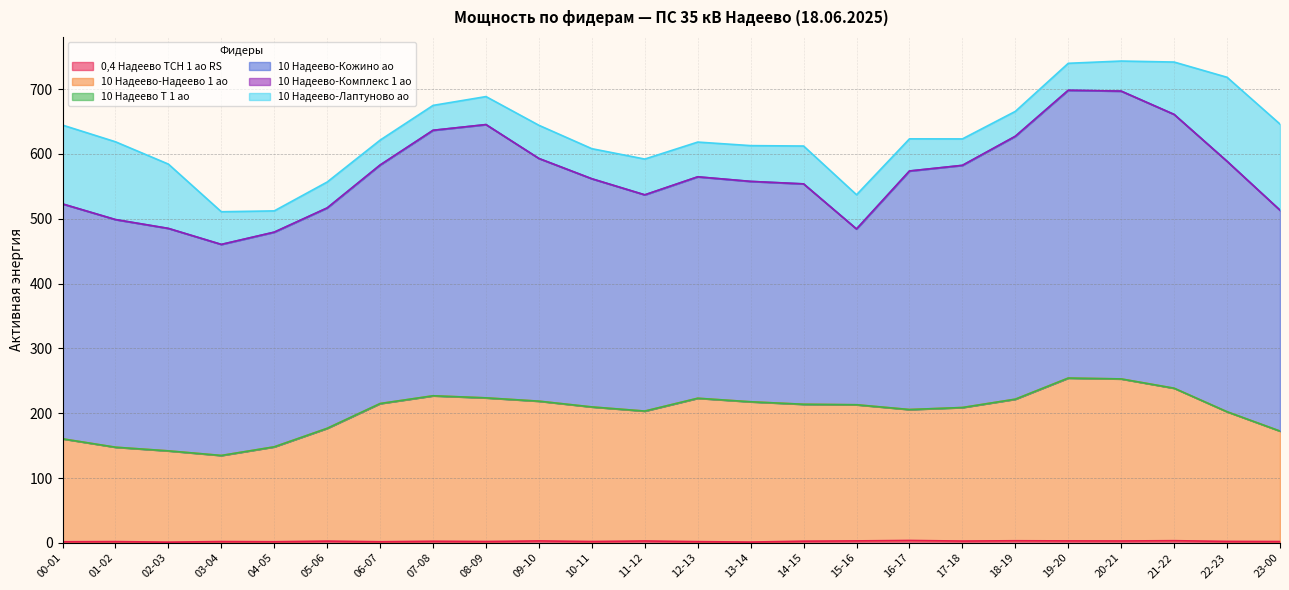

What is the label of the 12th point from the left?

11-12